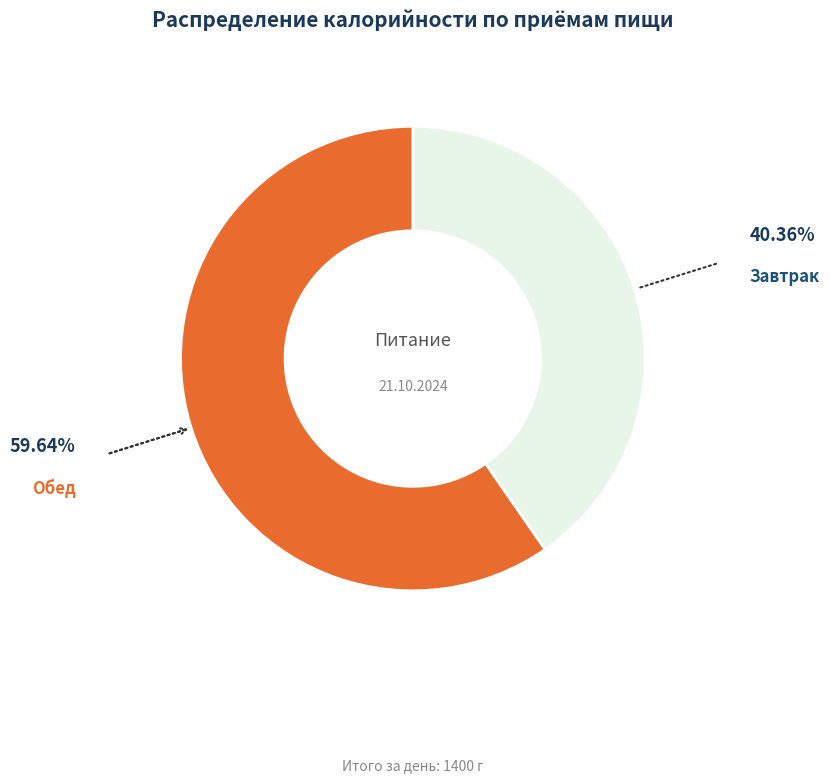

Is there a majority slice in this chart?

Yes